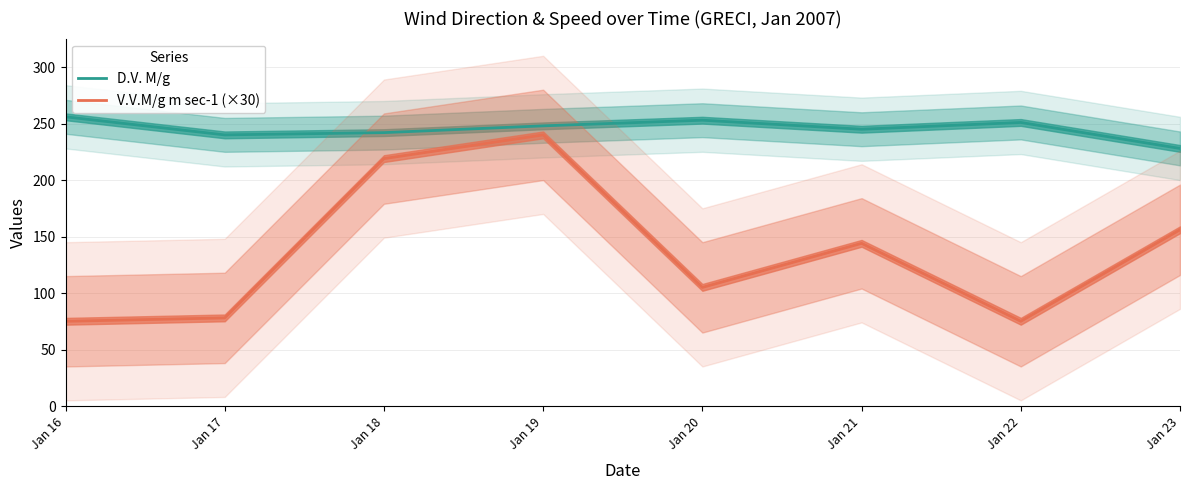

What is the spread (max minus min) of values at Jan 21?

101